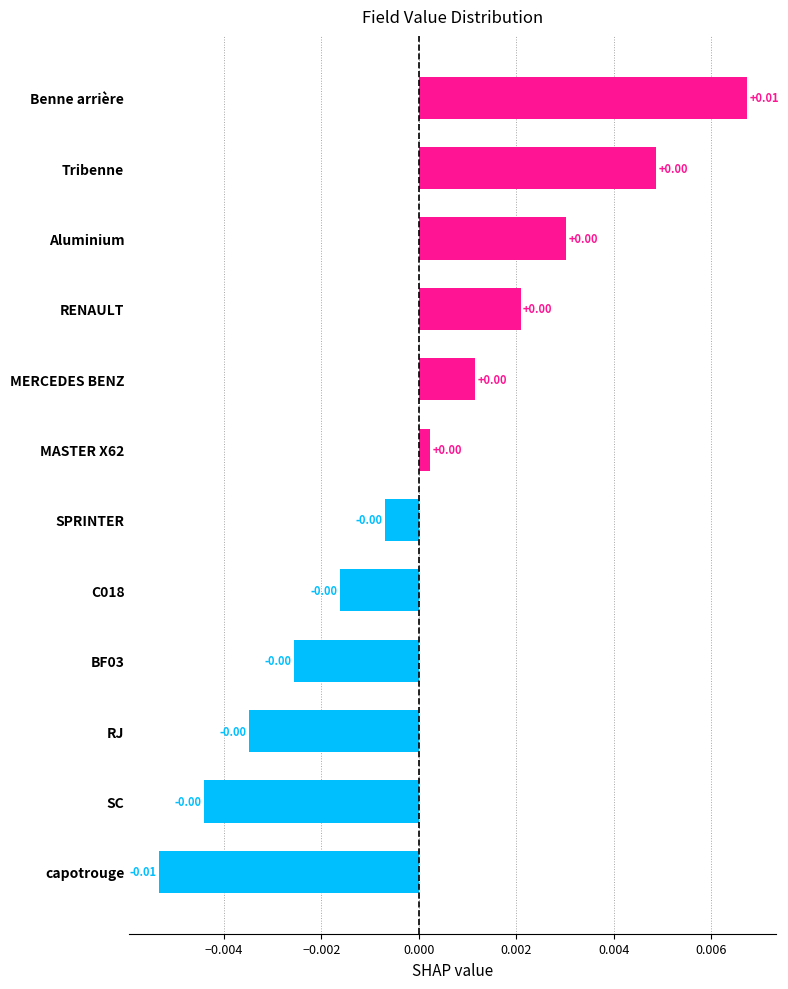

Does the chart contain stacked bars?

No